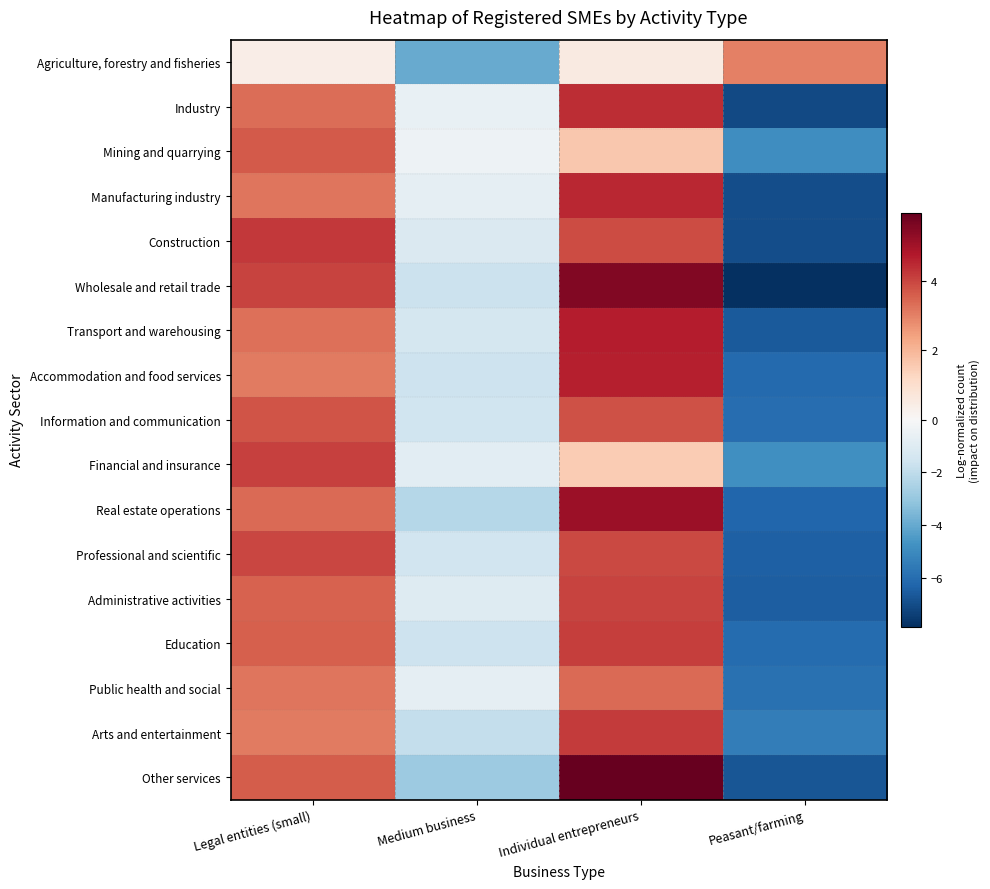

What is the spread (max minus min) of values at Legal entities (small)?

3.8